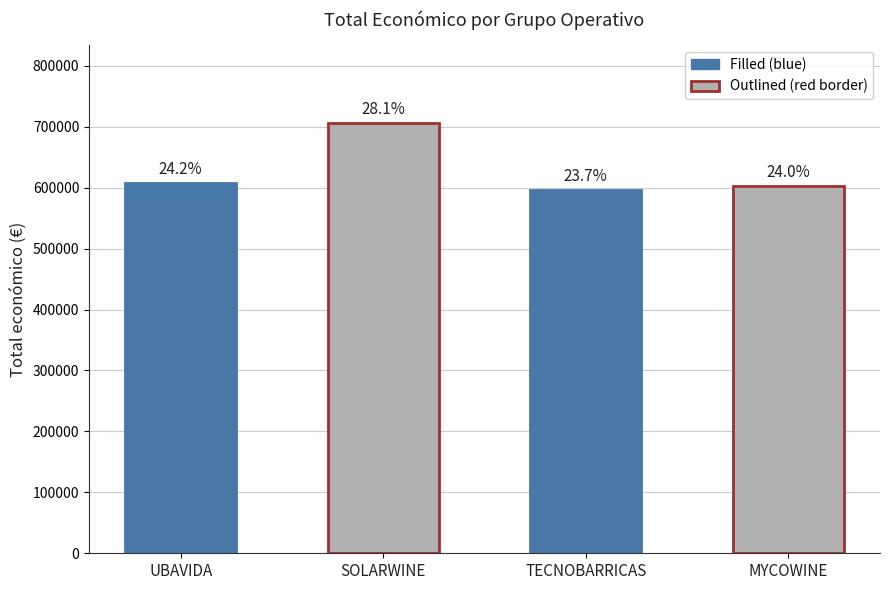

What is the greatest value displayed?

706697.0